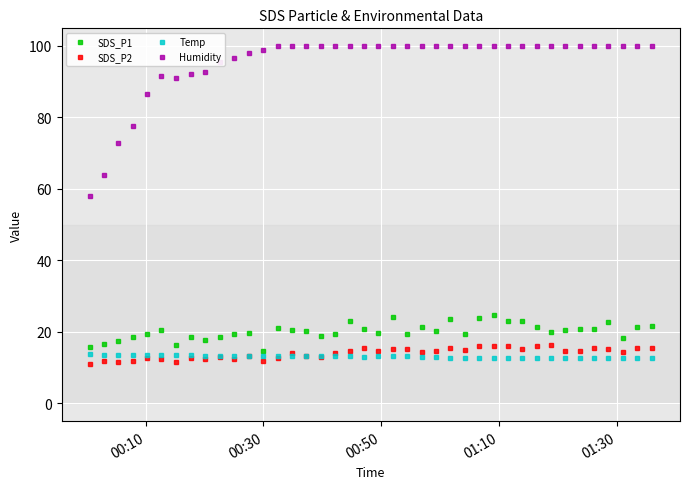

Which series has the widest spread of values?

Humidity